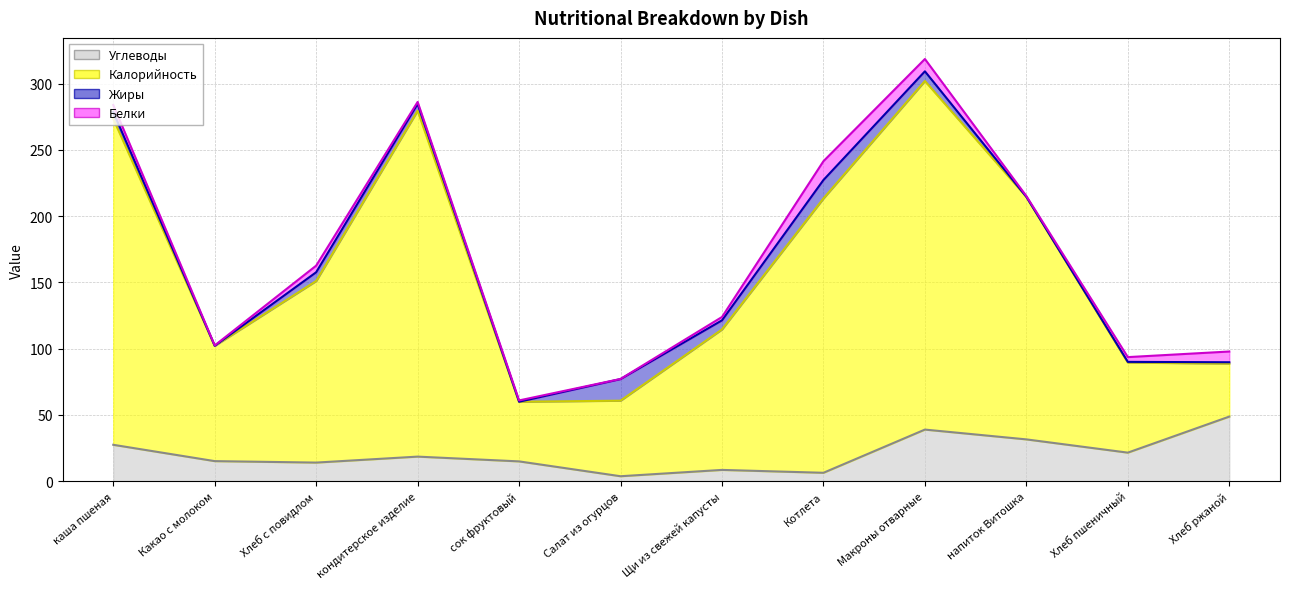

What is the label of the 6th point from the left?

Салат из огурцов